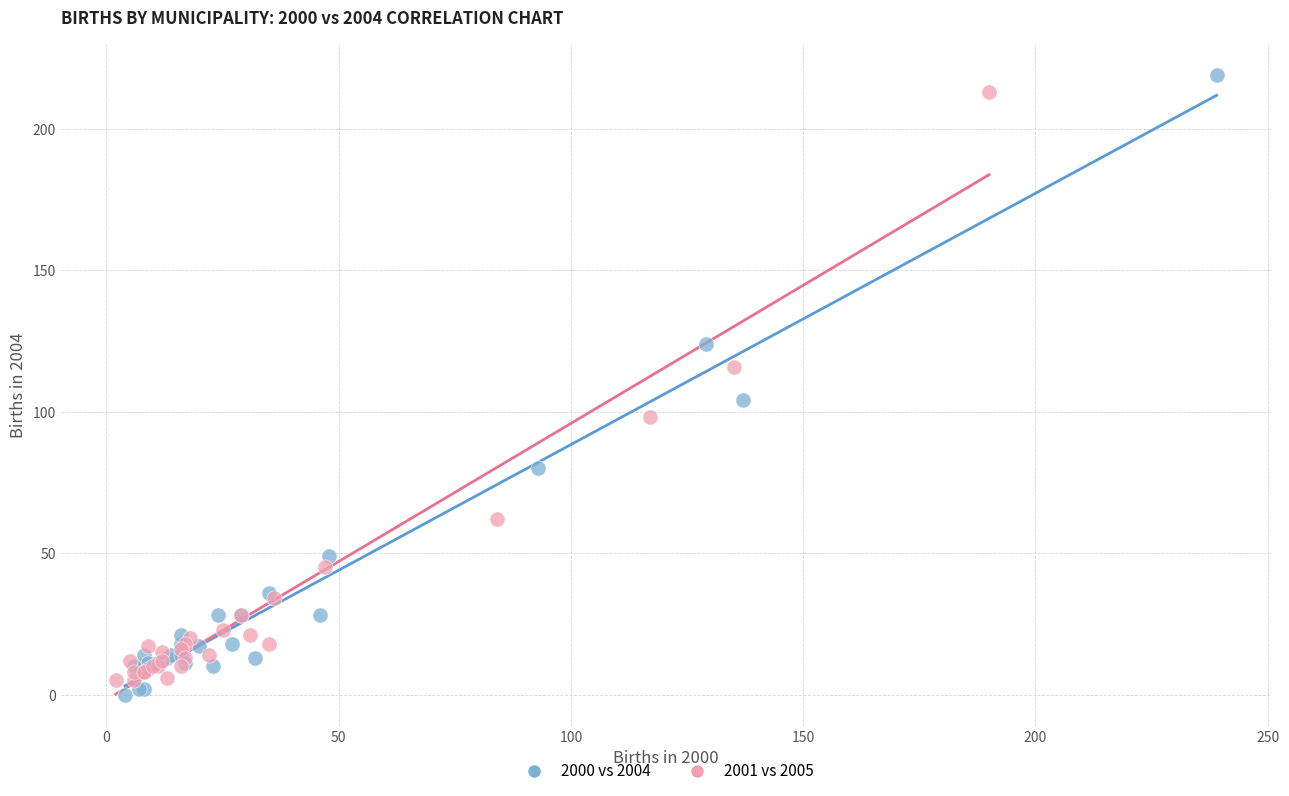

What are all the series names shown in the legend?

2000 vs 2004, 2001 vs 2005